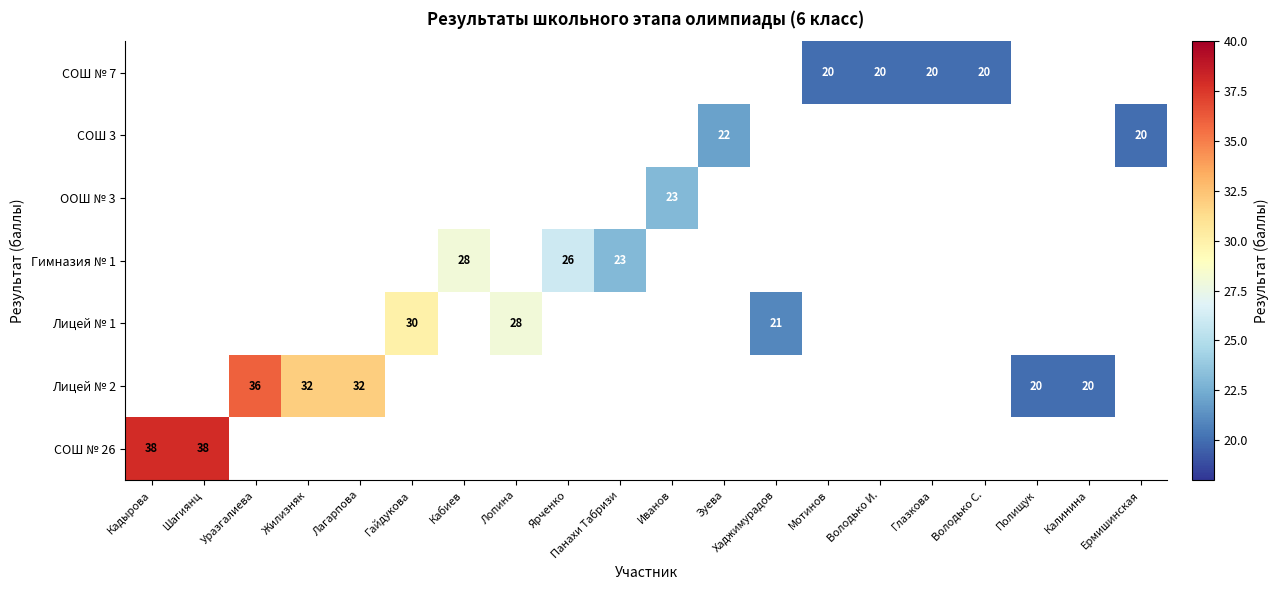

Between Иванов and Лопина, which is larger?

Лопина